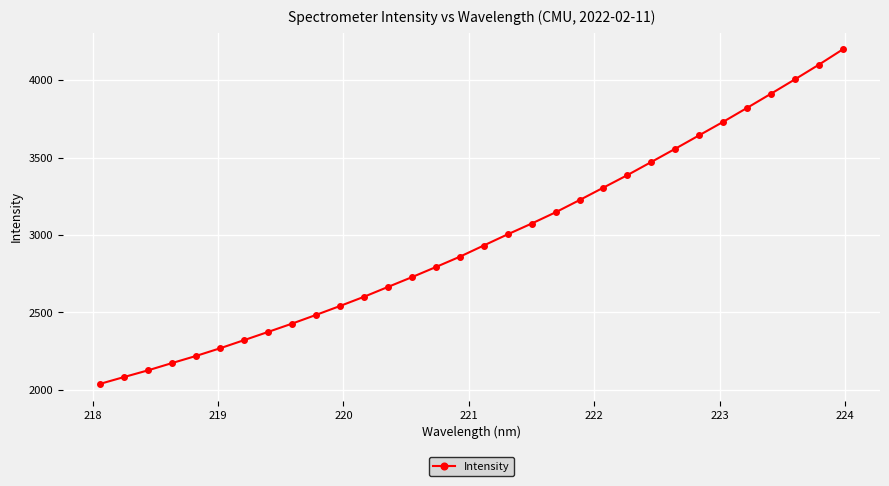

What is the value of the 21st point from the left?

3225.4